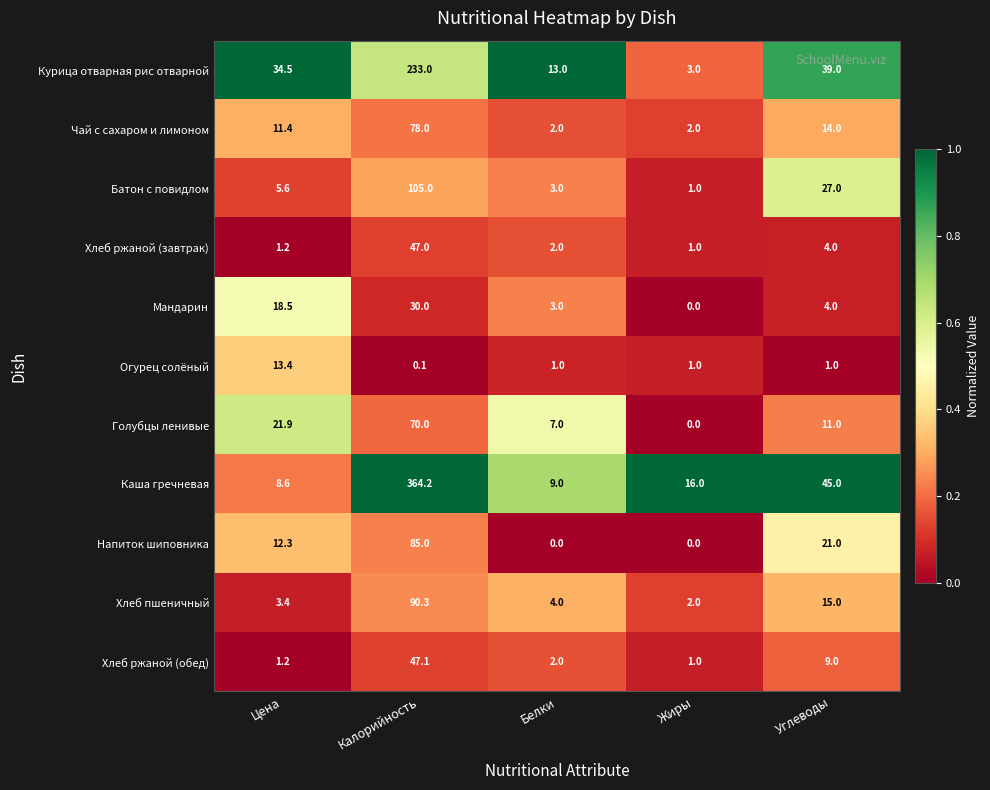

Where is Каша гречневая nearest to the value 186?

Углеводы